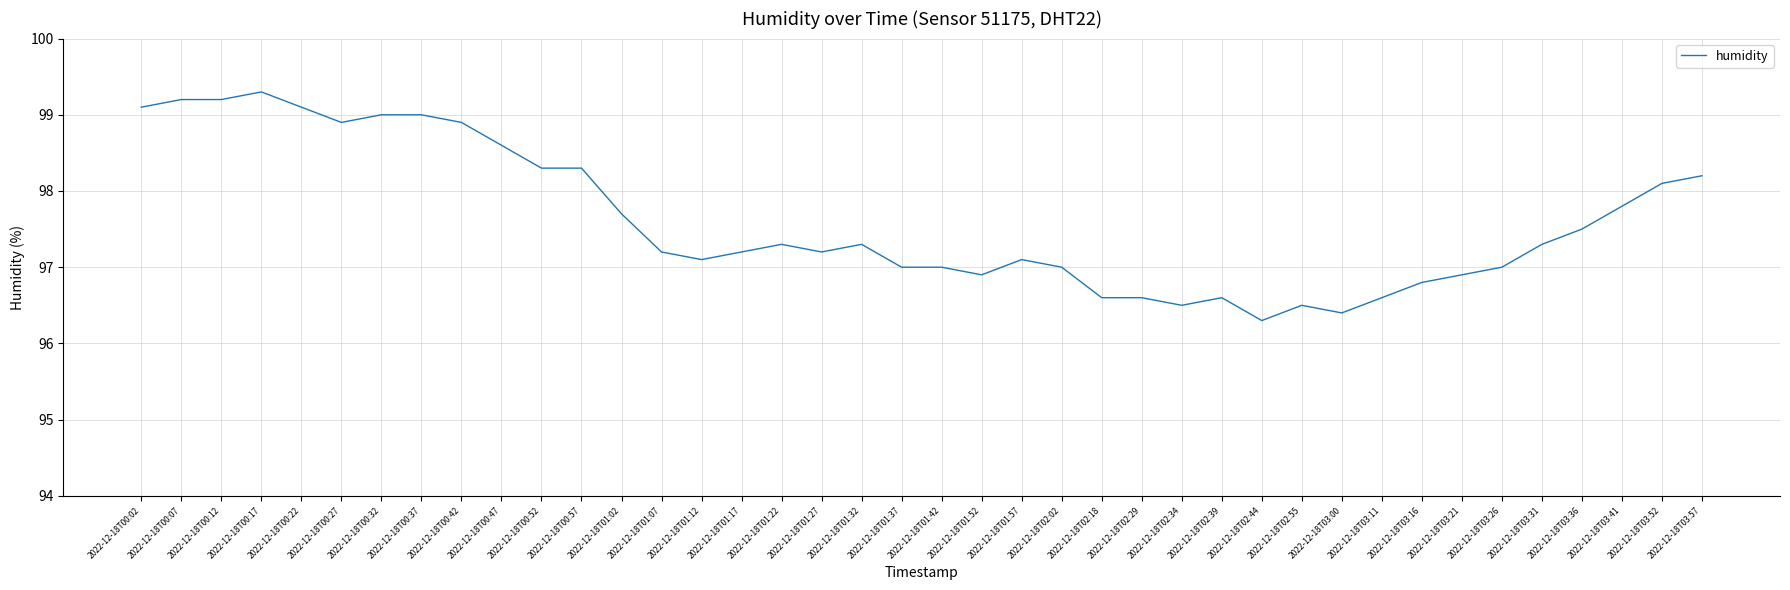

What is the minimum value shown in the chart?

96.3